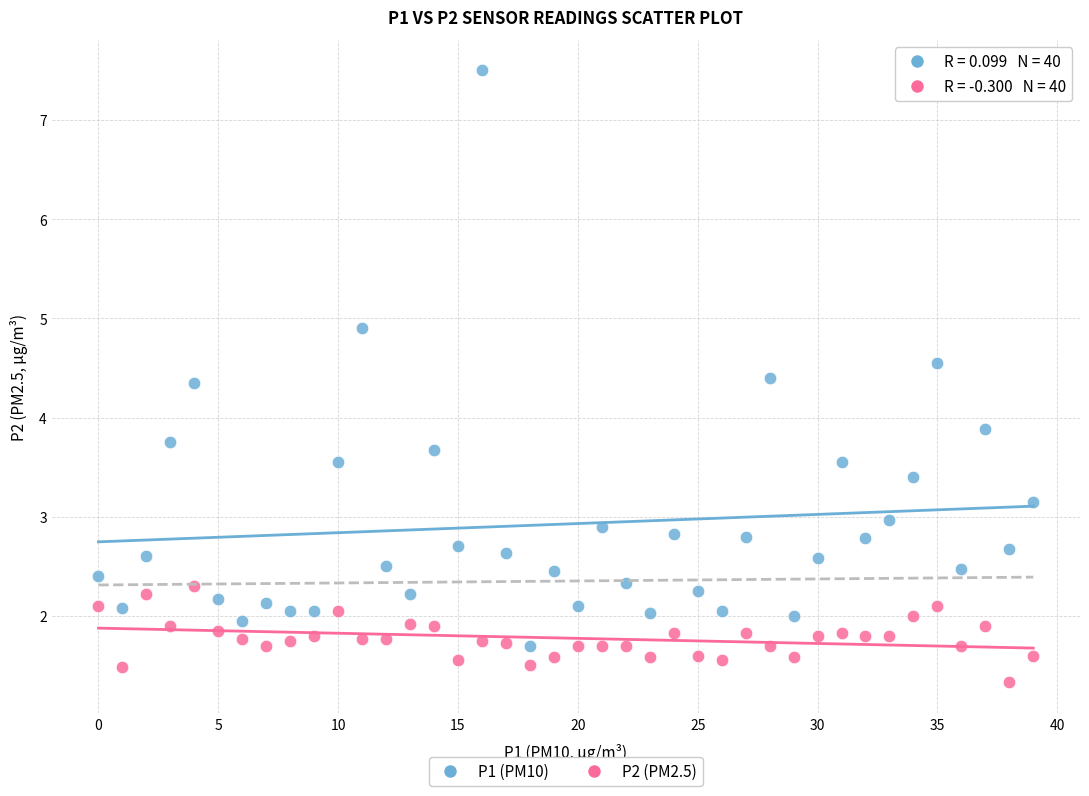

Which series reaches the minimum Y coordinate?

P2 (PM2.5)